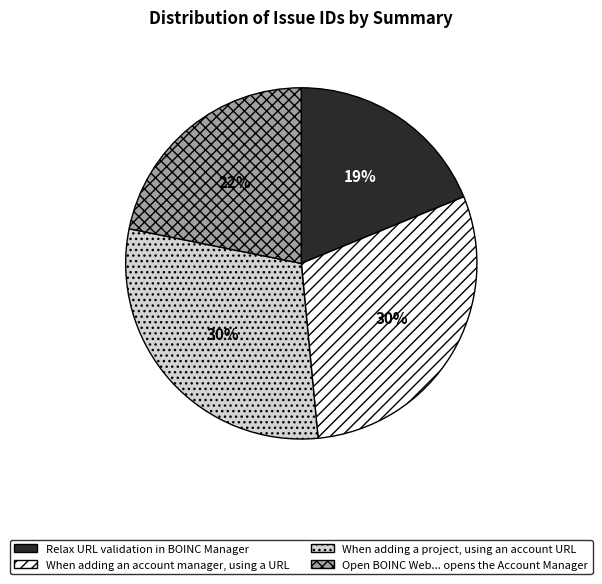

To the nearest percent, what is the difference between the largest and smallest slice percentages?

11%